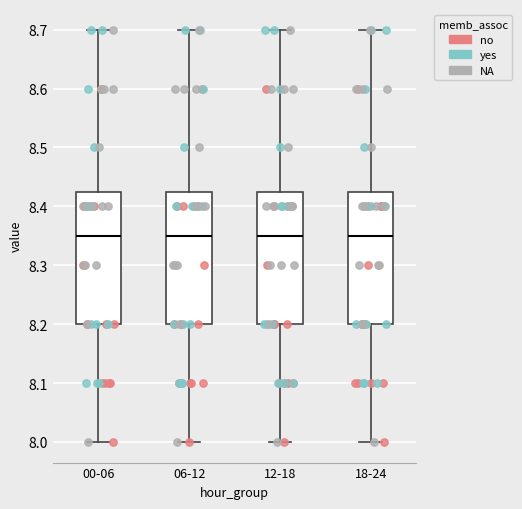

Reading left to right, read every box against the y-axis: the position of its median line, the range the box covers, and the ends of its whiskers. The values are not printed on the chart, so give them approximately, as read against the axis.

00-06: median 8.35, box 8.20 to 8.43, whiskers 8.00 to 8.70
06-12: median 8.35, box 8.20 to 8.43, whiskers 8.00 to 8.70
12-18: median 8.35, box 8.20 to 8.43, whiskers 8.00 to 8.70
18-24: median 8.35, box 8.20 to 8.43, whiskers 8.00 to 8.70